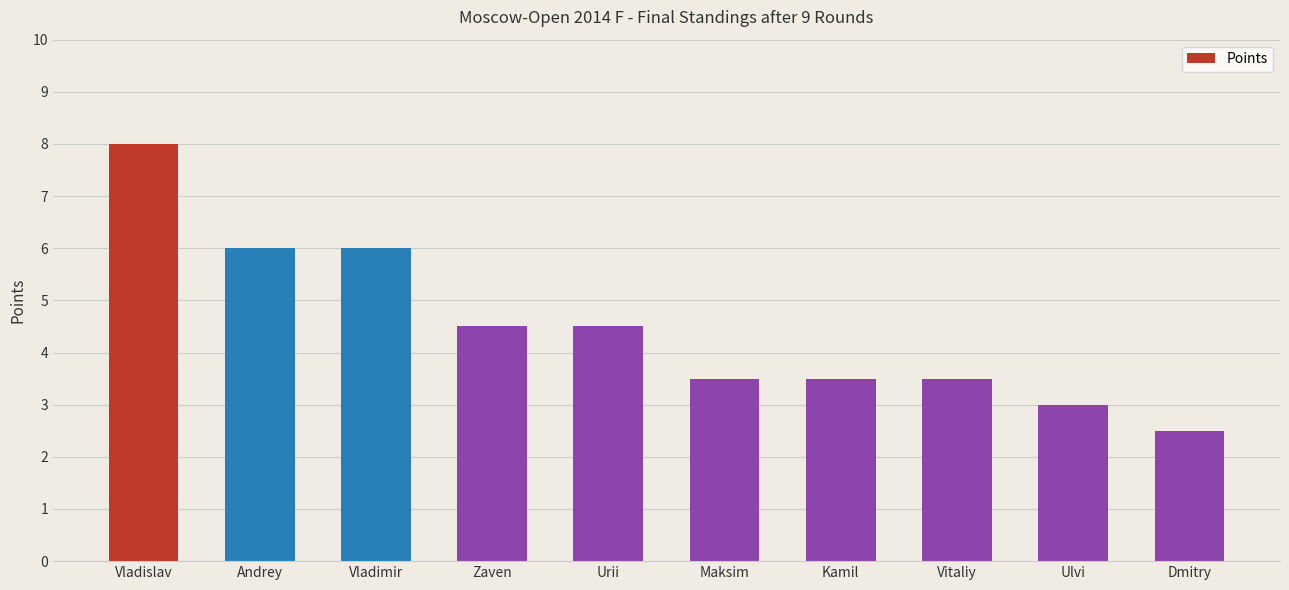

Approximately how many times larger is the value at Zaven compared to Vladislav?

0.6